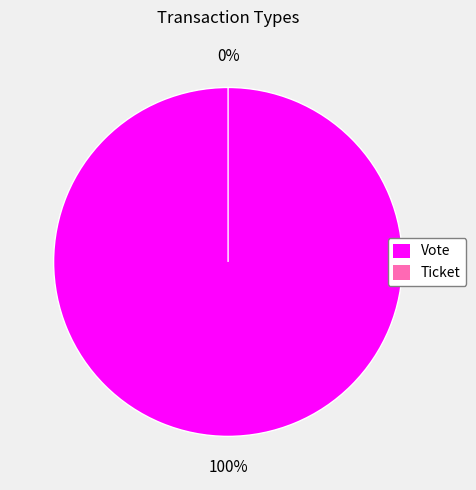

How many segments does this pie chart have?

2